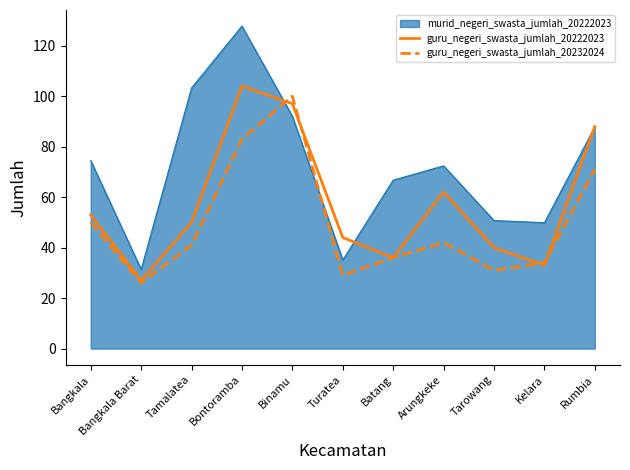

What is the minimum value shown in the chart?

26.0